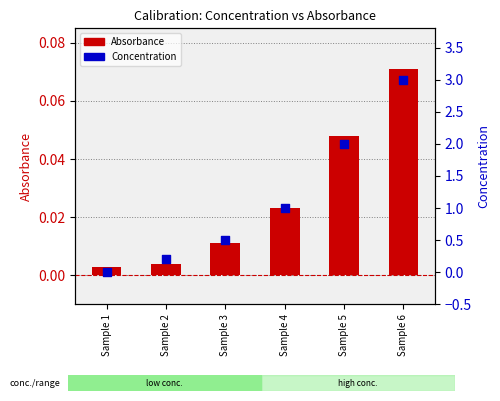

Which series has the widest spread of Y values?

Concentration